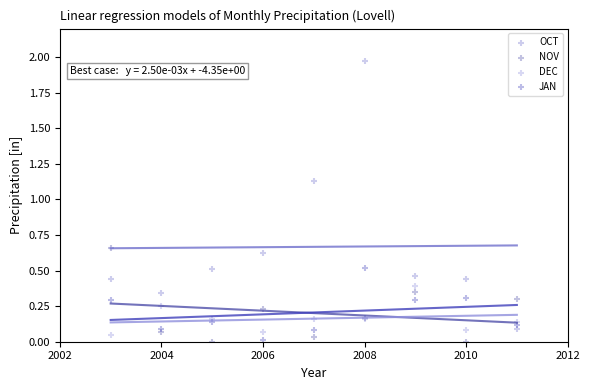

Which series has the widest spread of Y values?

OCT